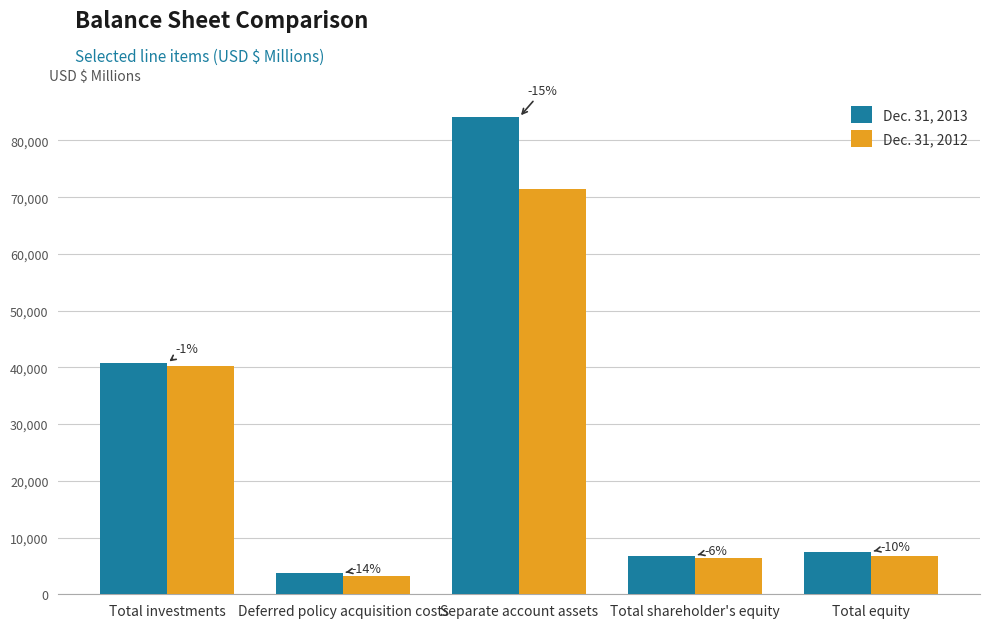

True or false: Dec. 31, 2012 has a value of 28640 at Separate account assets.

False